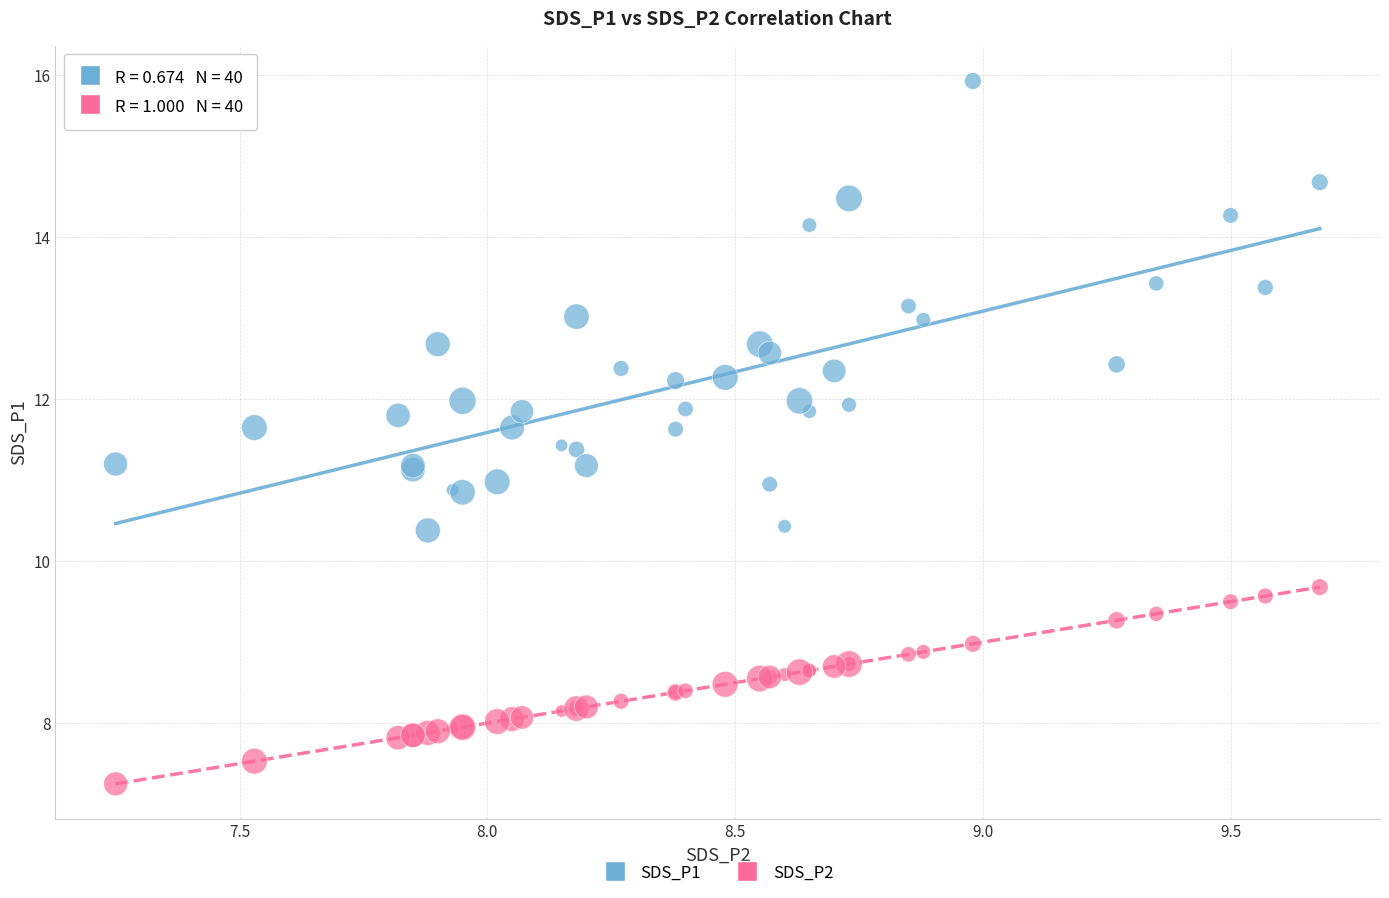

What are all the series names shown in the legend?

SDS_P1, SDS_P2